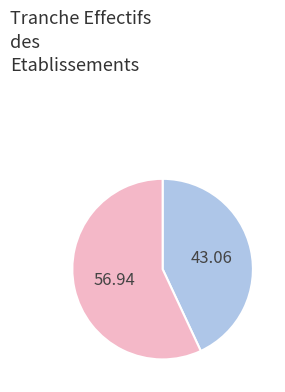

Is there any slice that represents more than half of the pie?

Yes